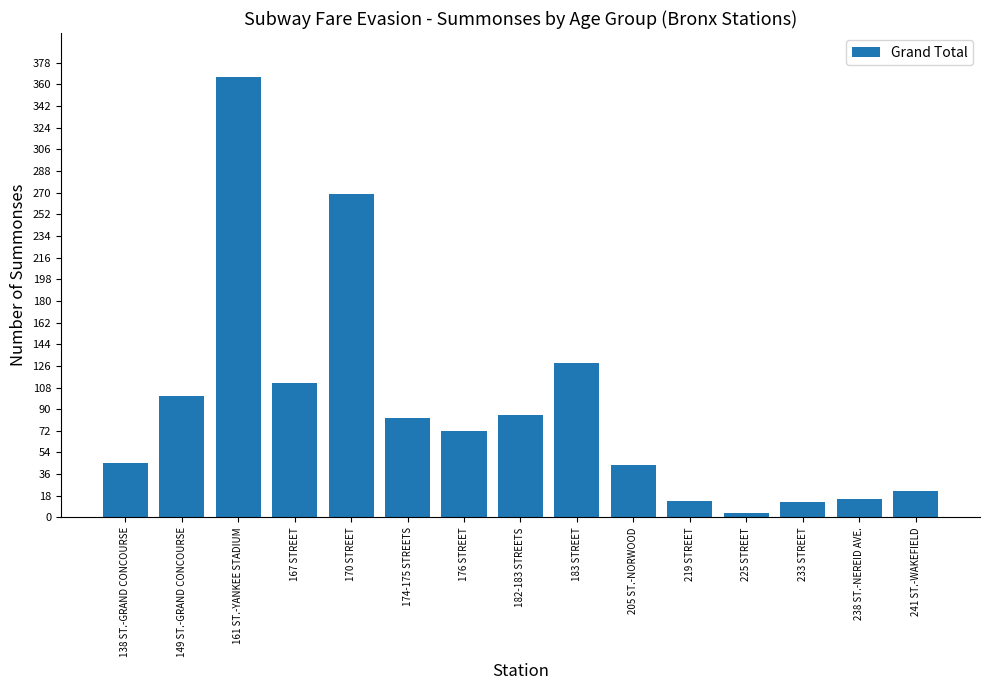

What is the change in value from 183 STREET to 205 ST.-NORWOOD?

-84